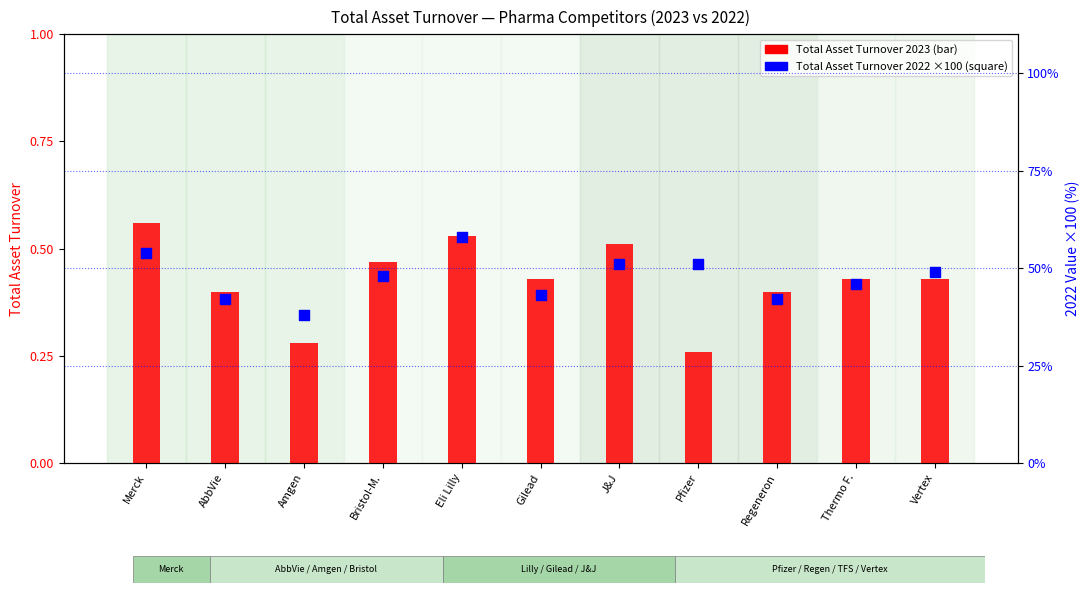

At which category is the sum across all series the highest?

Eli Lilly